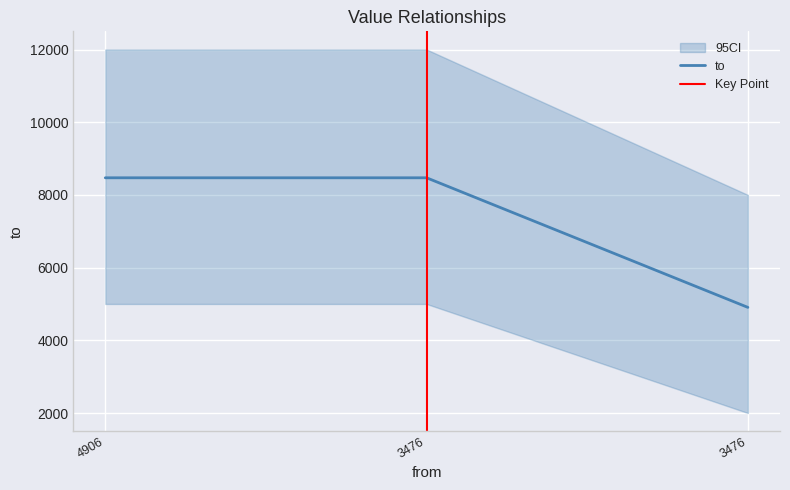

Reading left to right, extract all data points from this chart.

8471	8471	4906